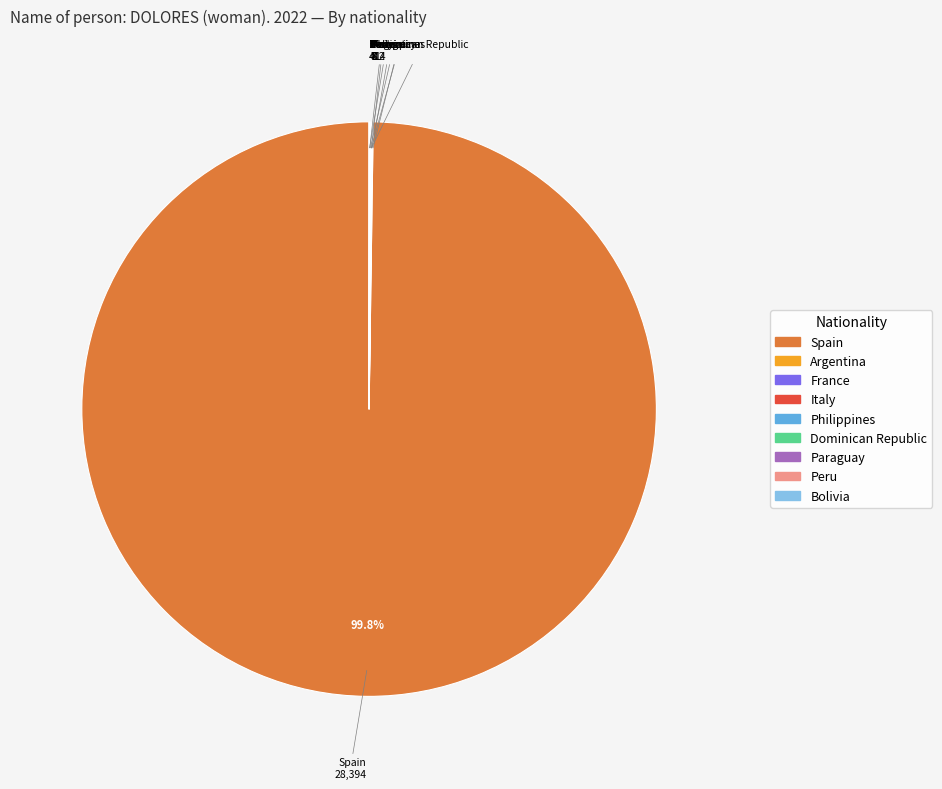

To the nearest percent, what is the average slice percentage?

11%